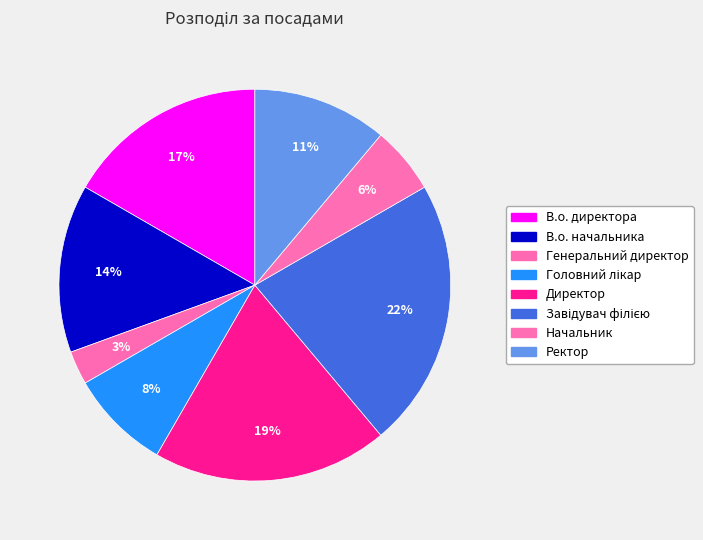

True or false: Начальник accounts for 16% of the total.

False